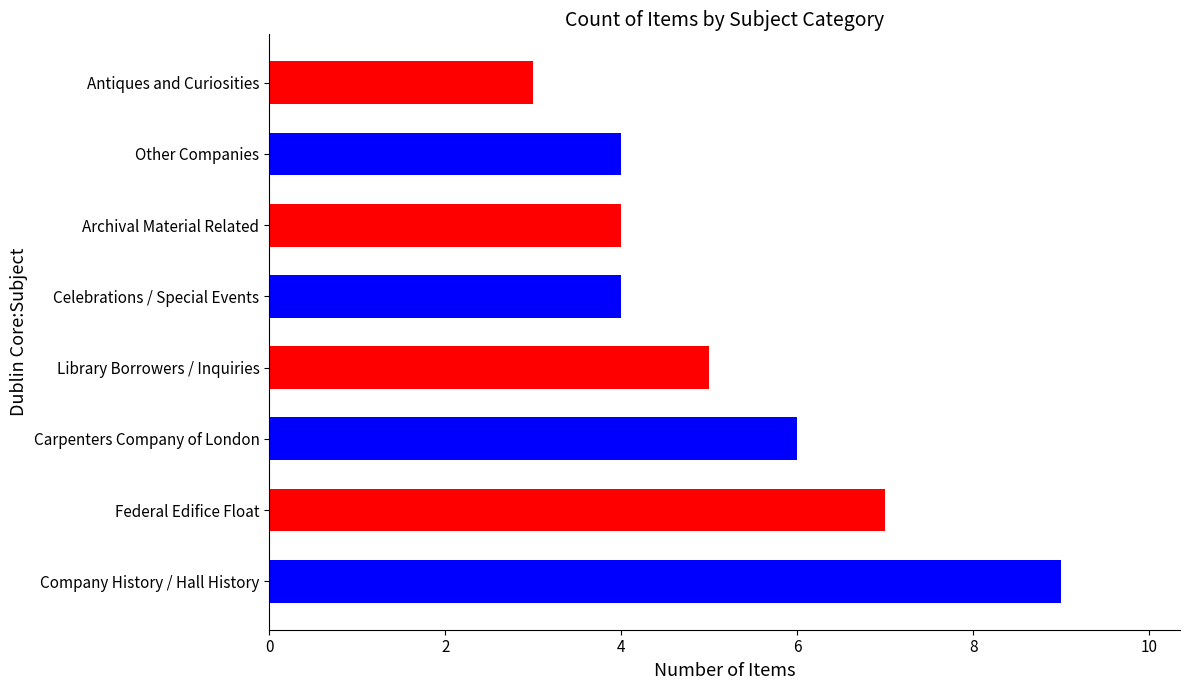

What is the label of the 3rd bar from the left?

Carpenters Company of London